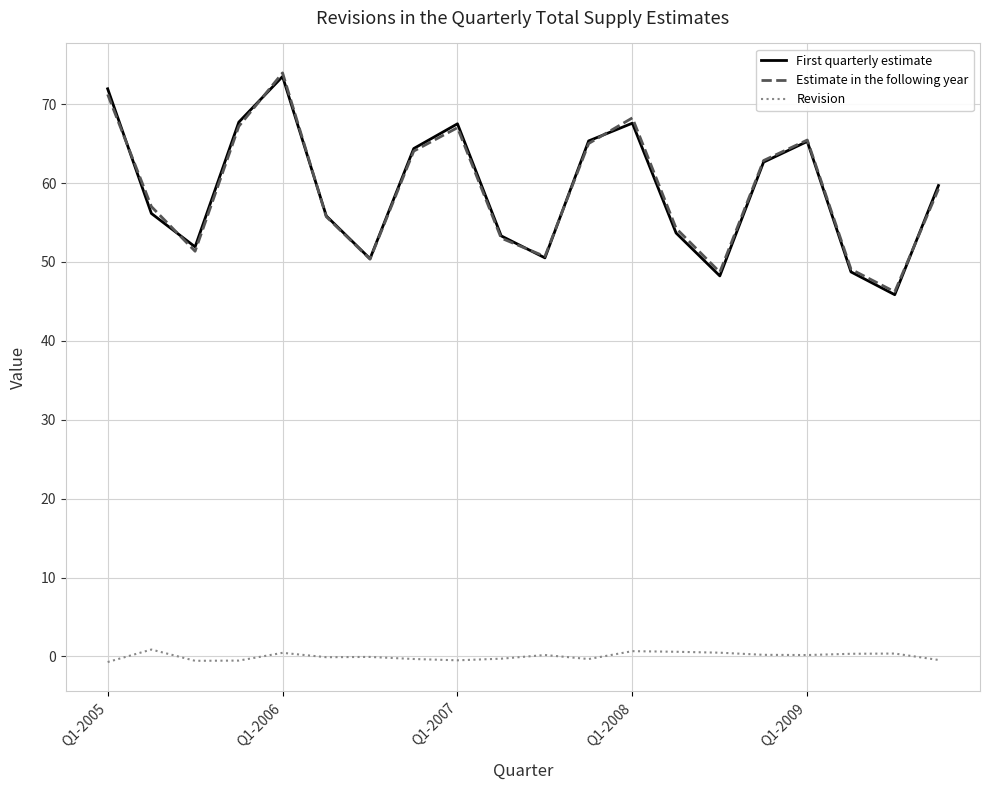

In Estimate in the following year, how many points are higher than both neighbors (excluding endpoints)?

4